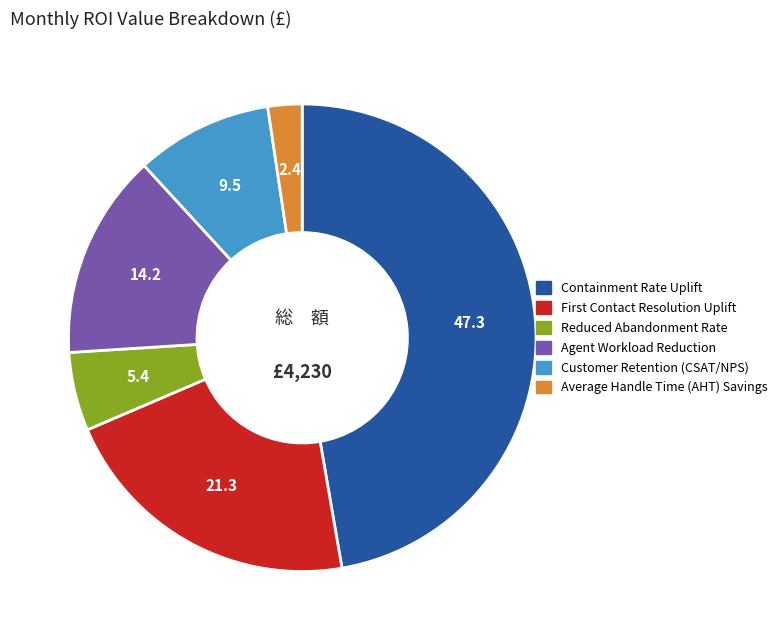

Which slice is the smallest?

Average Handle Time (AHT) Savings